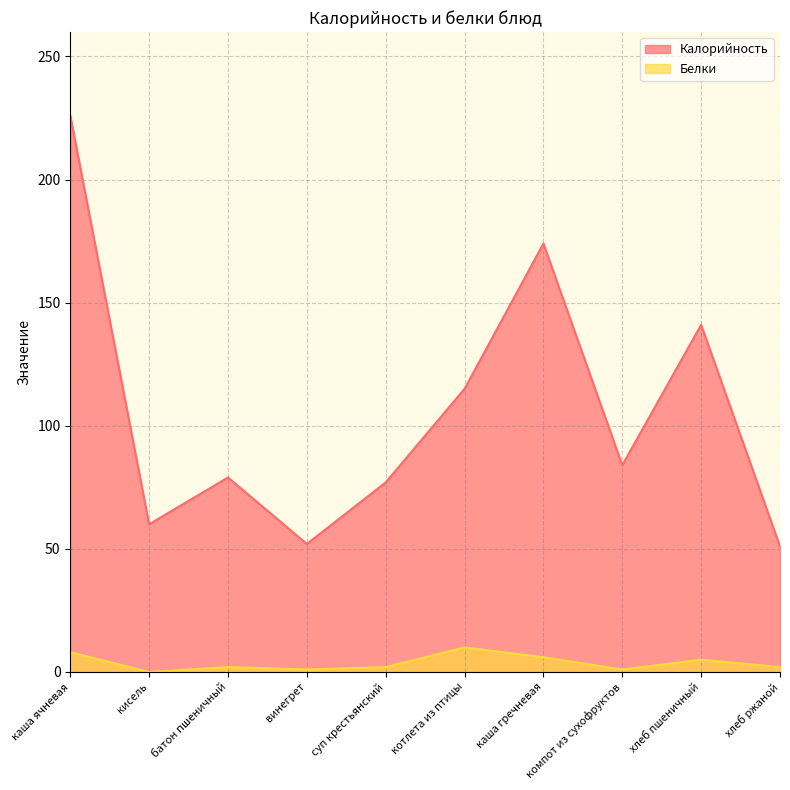

What is the sum of all Белки values?

37